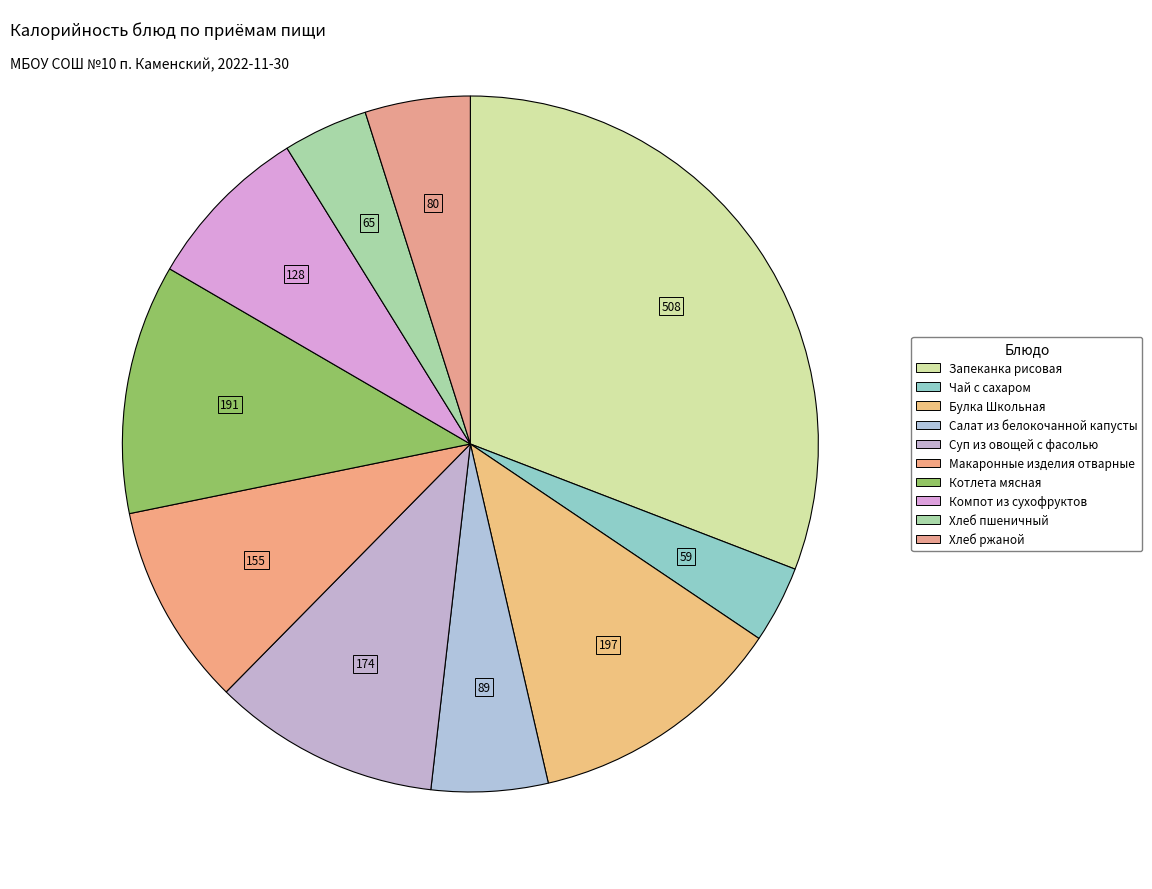

Which category has the biggest portion of the pie?

Запеканка рисовая